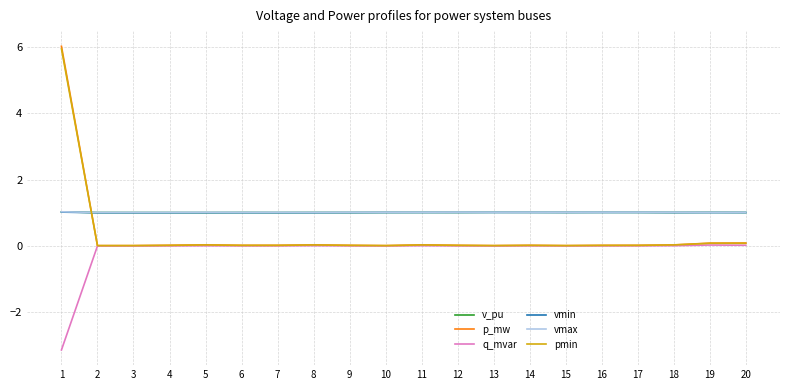

What is the minimum value shown in the chart?

-3.1